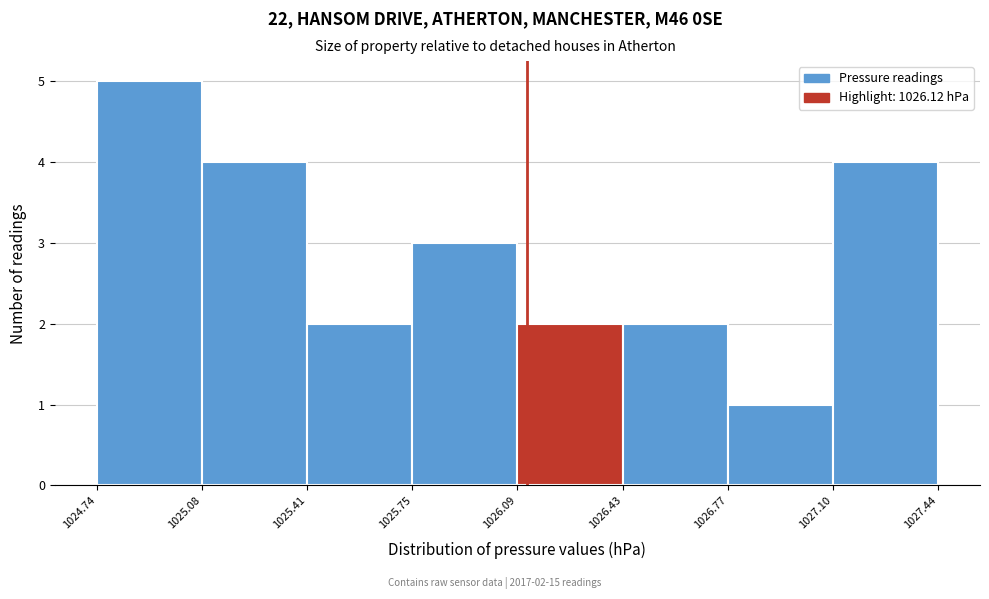

Which range on the x-axis has the tallest bar?

1024.74 to 1025.08